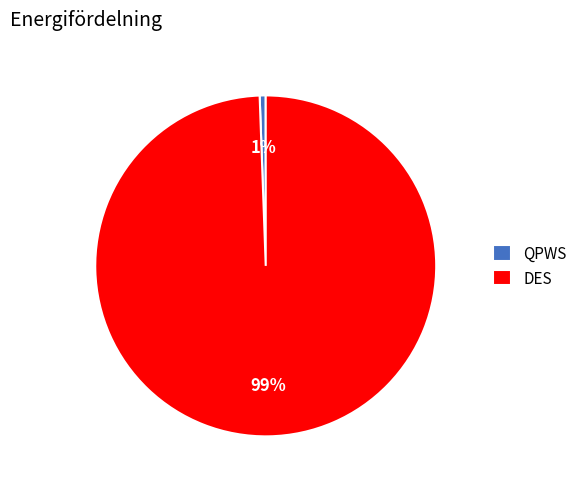

Count the number of slices in the pie.

2